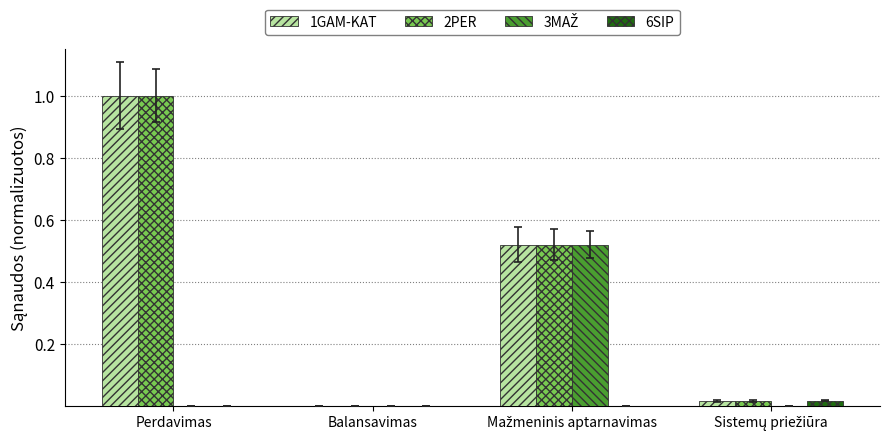

How many values in 2PER are above zero?

3